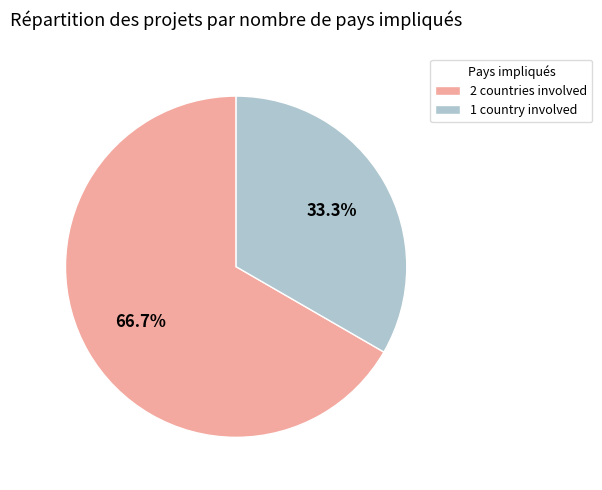

What is the majority slice?

2 countries involved